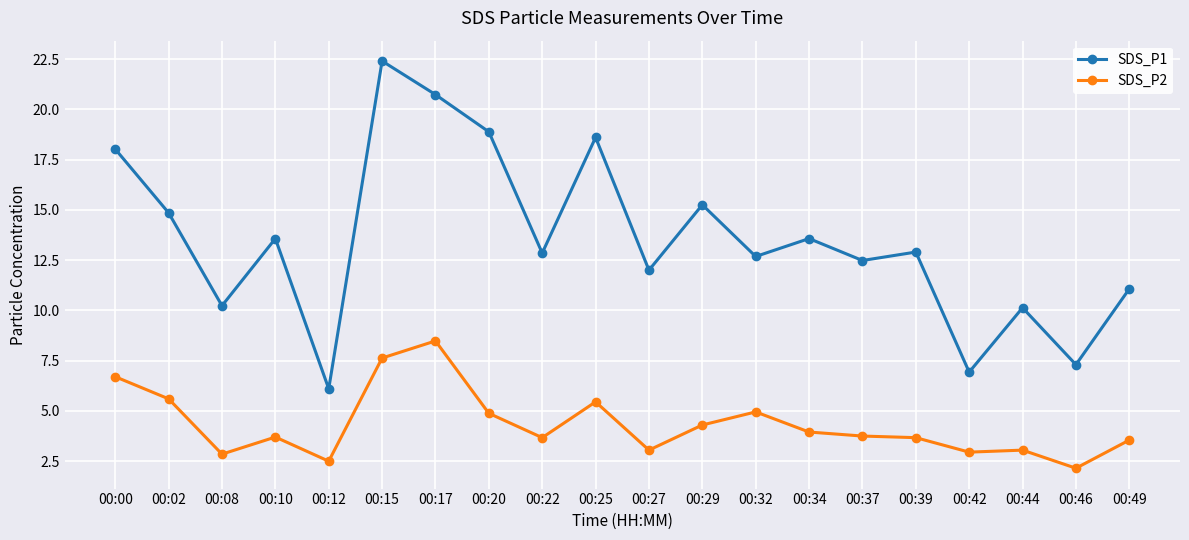

Where is the first local maximum for SDS_P1?

00:10